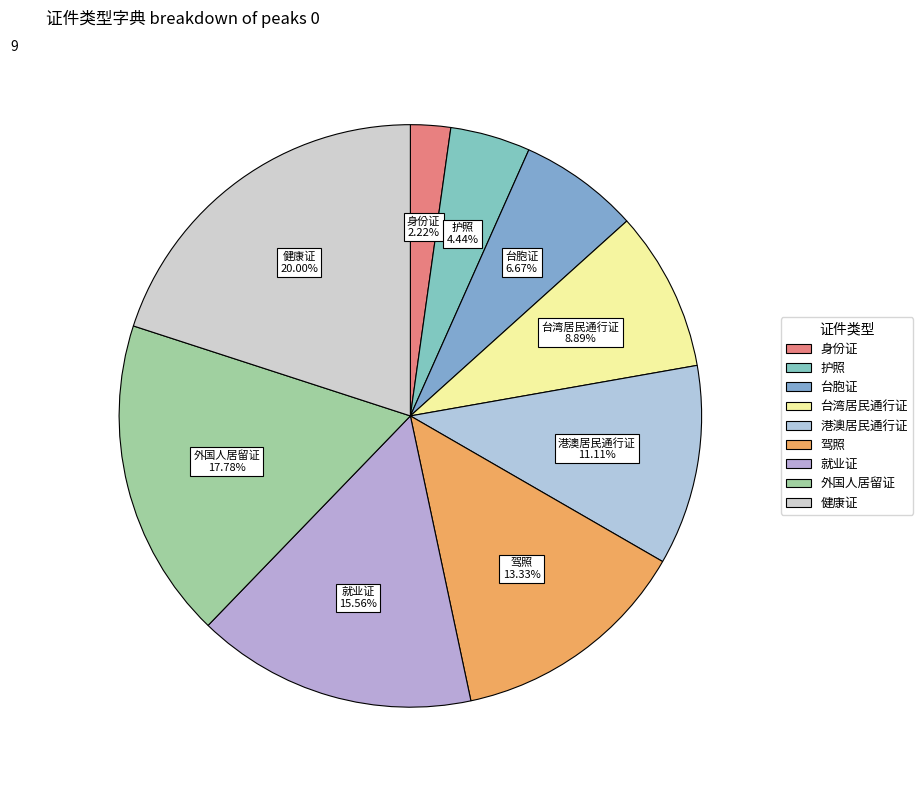

How many slices are in this pie chart?

9